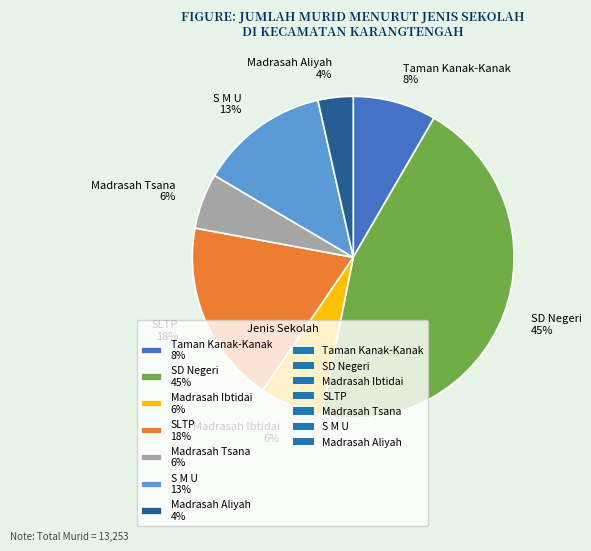

What percentage is the Taman Kanak-Kanak slice, to the nearest percent?

8%